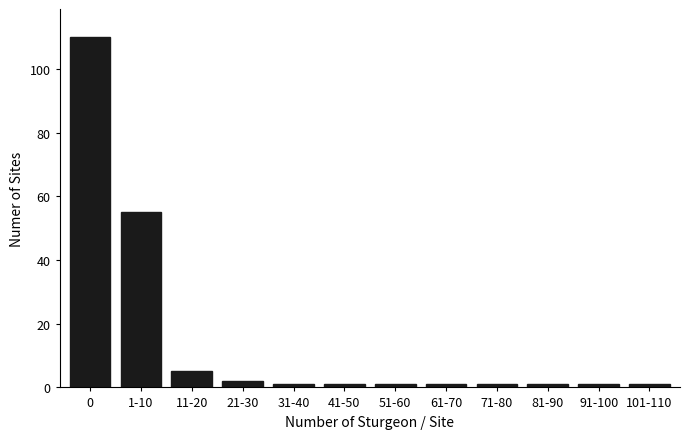

Reading left to right, list all the values displayed in this chart.

110	55	5	2	1	1	1	1	1	1	1	1